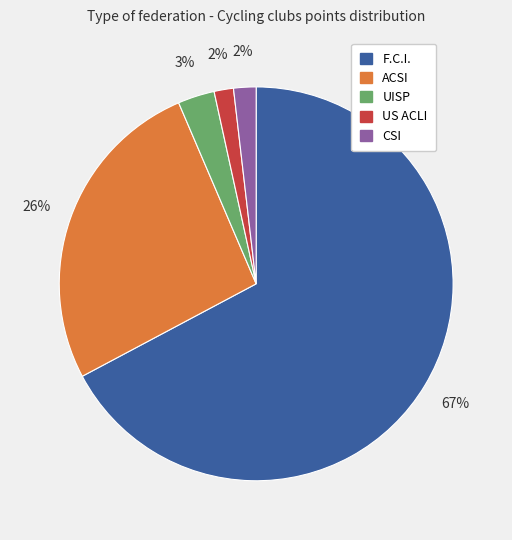

What is the majority slice?

F.C.I.